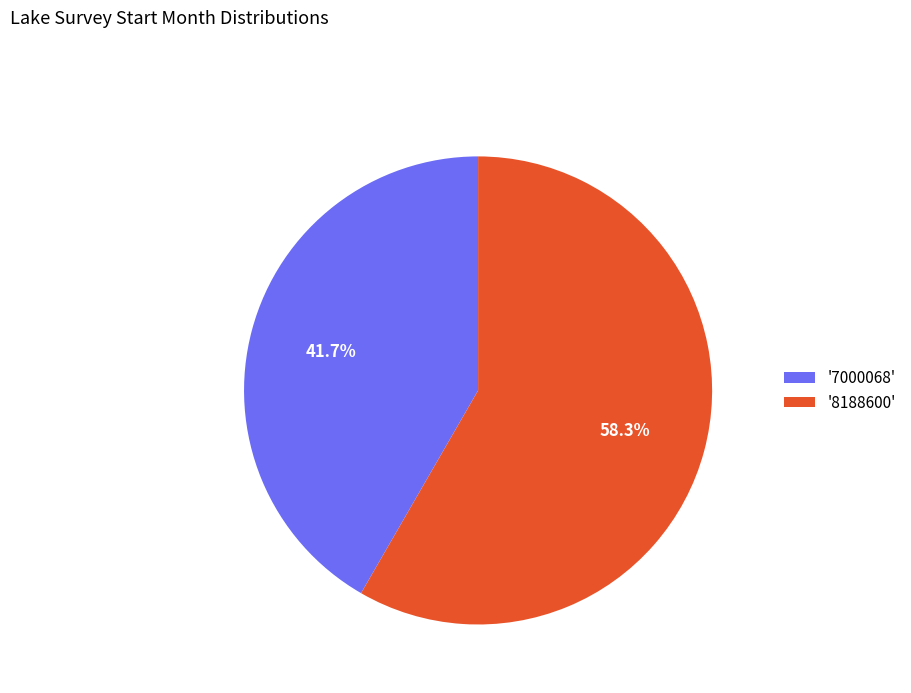

Approximately how many times larger is the value at '8188600' compared to '7000068'?

1.4